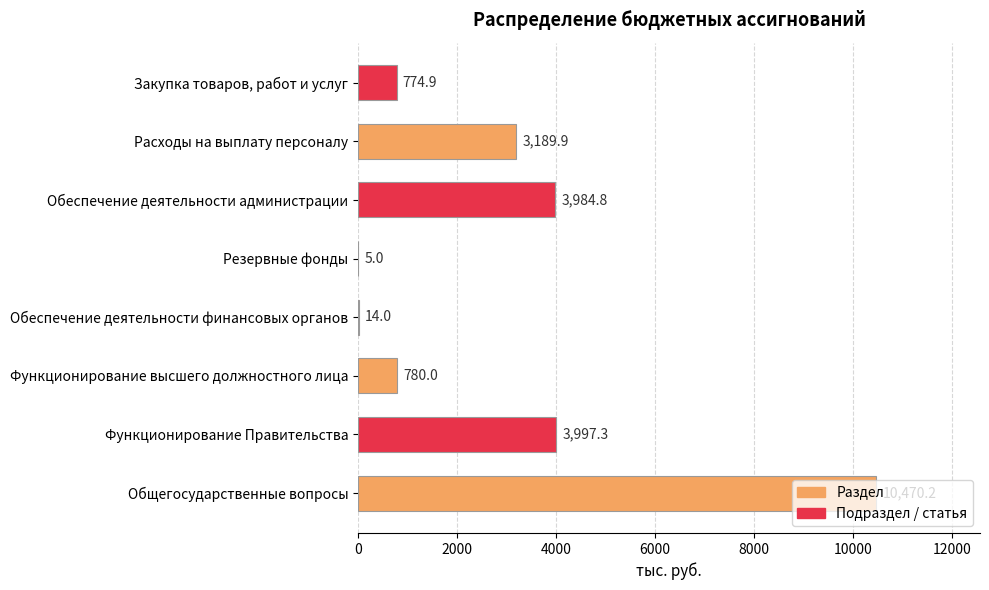

Where is the data nearest to the value 5237?

Функционирование Правительства